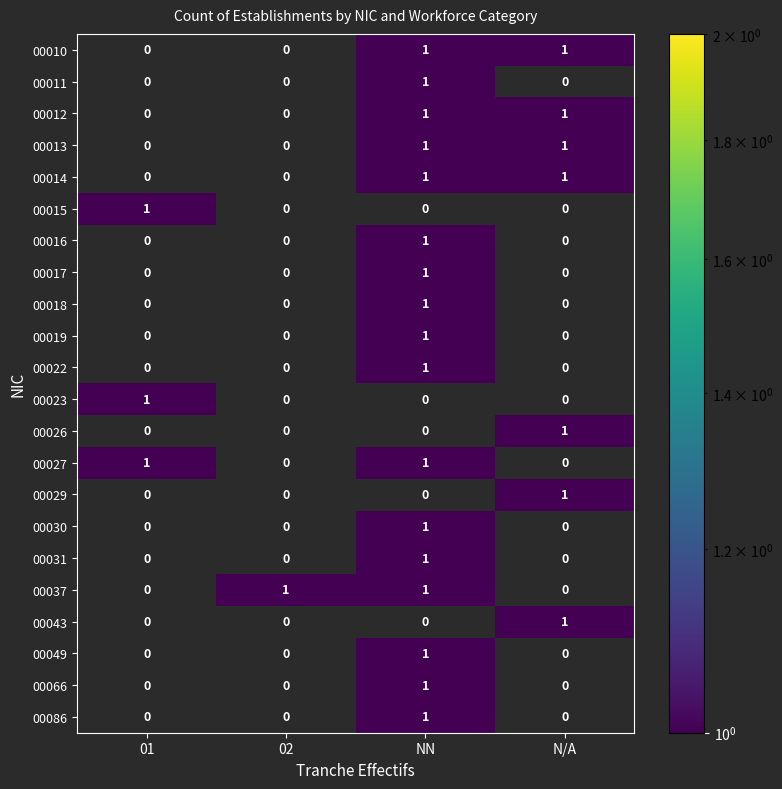

At how many categories does at least one series exceed 0?

4